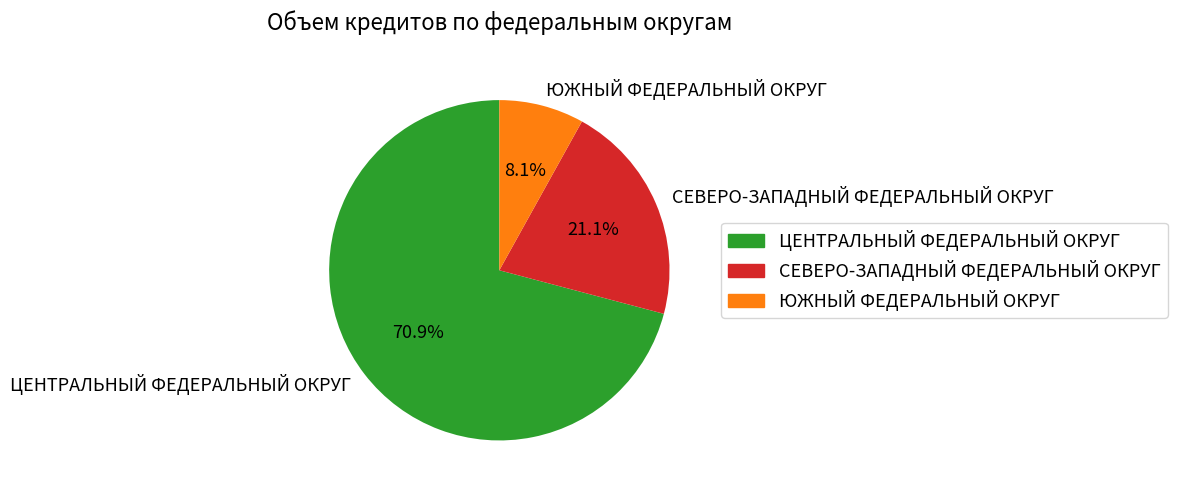

How many segments does this pie chart have?

3